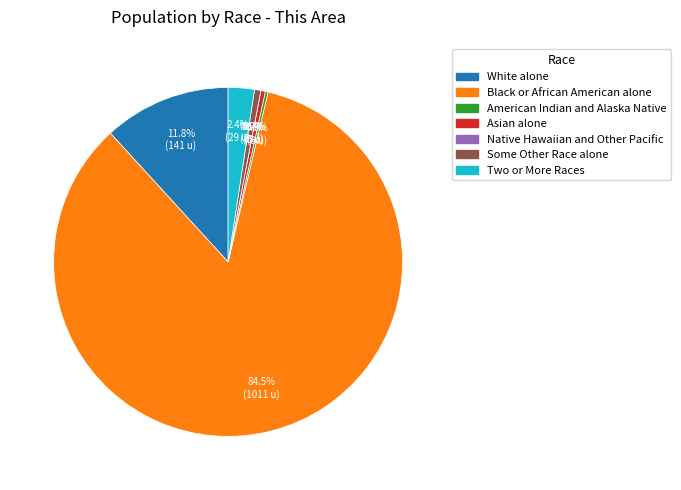

How many slices are in this pie chart?

7